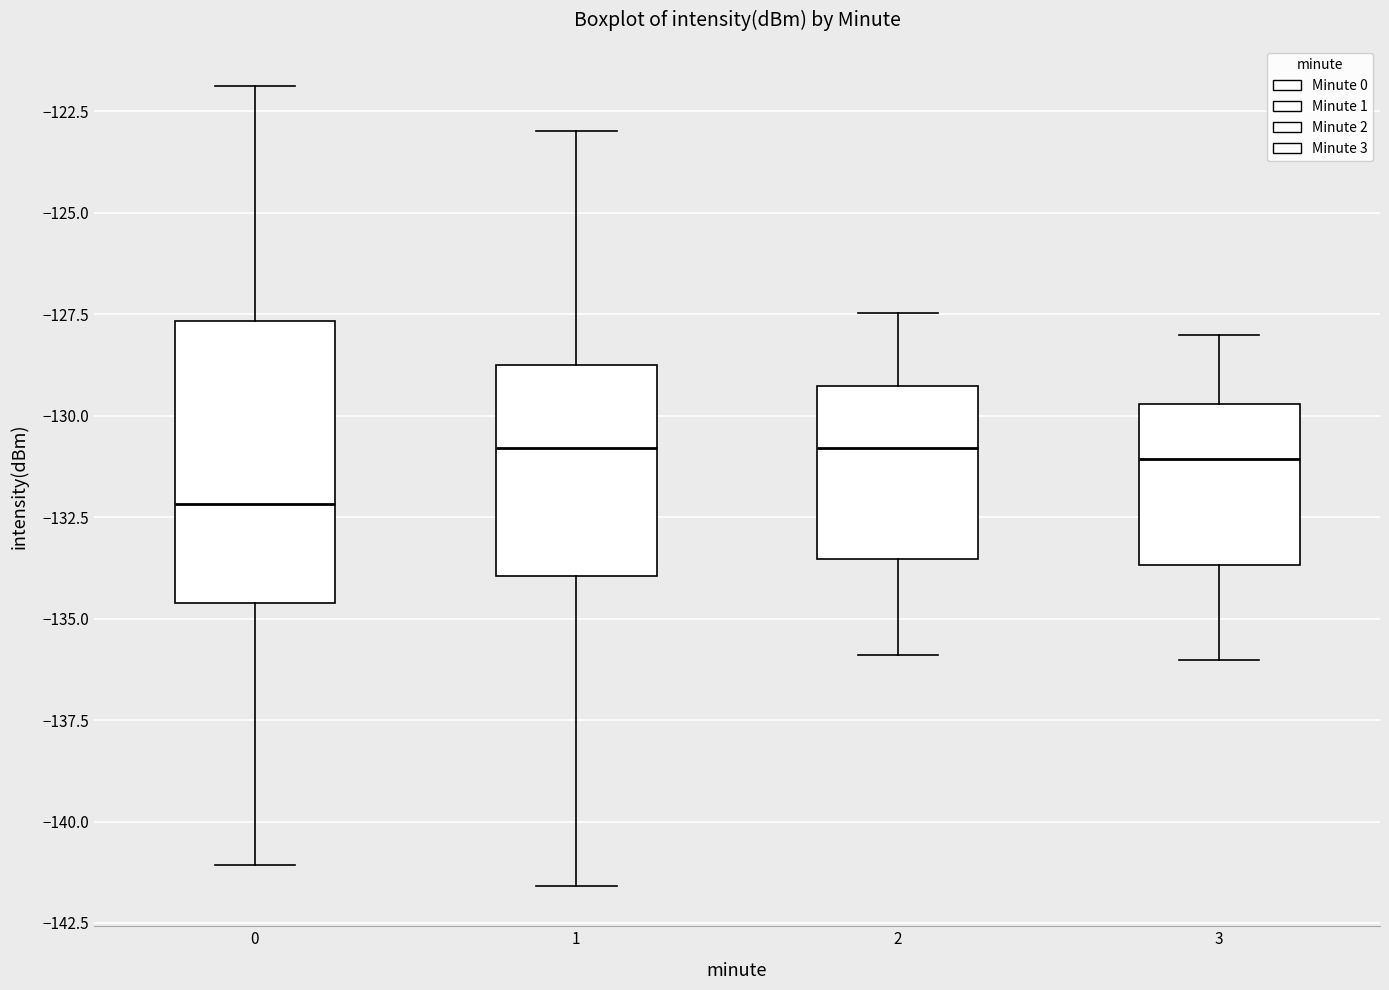

Reading left to right, read every box against the y-axis: the position of its median line, the range the box covers, and the ends of its whiskers. The values are not printed on the chart, so give them approximately, as read against the axis.

0: median -132.0, box -134.5 to -127.5, whiskers -141.0 to -122.0
1: median -131.0, box -134.0 to -128.5, whiskers -141.5 to -123.0
2: median -131.0, box -133.5 to -129.5, whiskers -136.0 to -127.5
3: median -131.0, box -133.5 to -129.5, whiskers -136.0 to -128.0